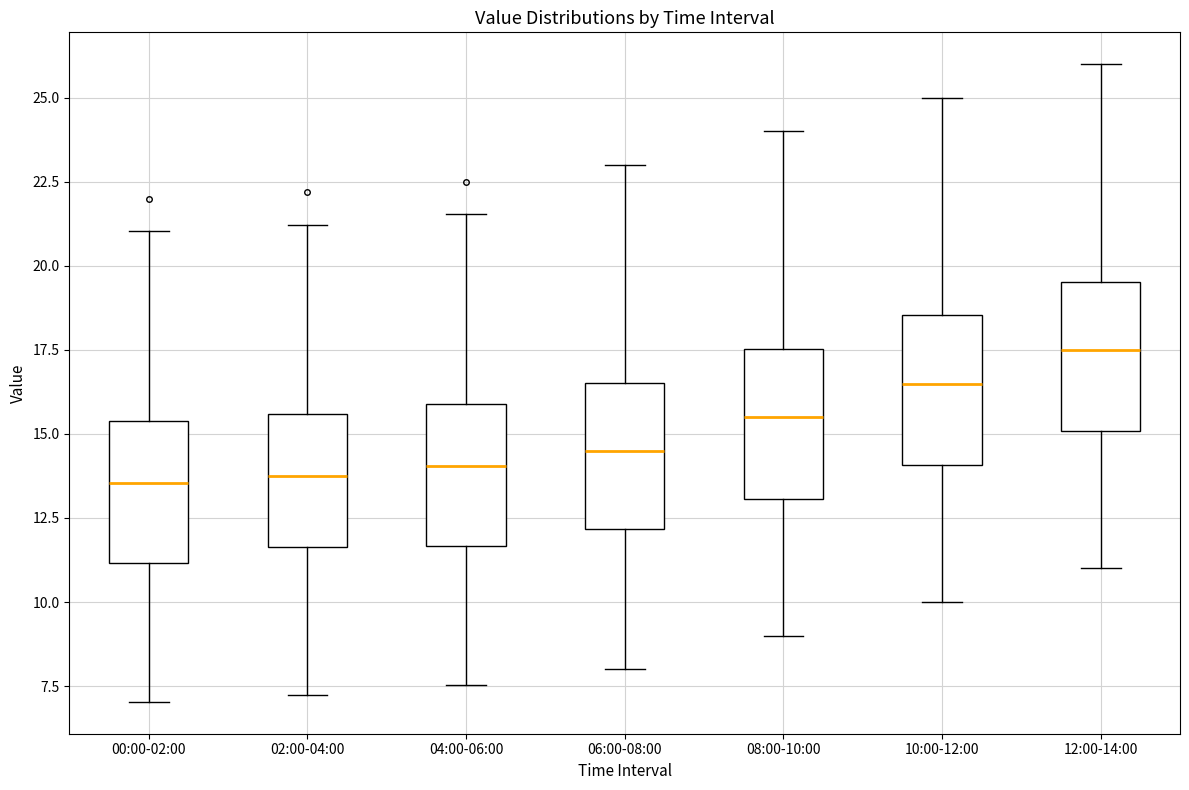

Reading left to right, read every box against the y-axis: the position of its median line, the range the box covers, and the ends of its whiskers. The values are not printed on the chart, so give them approximately, as read against the axis.

00:00-02:00: median 13.5, box 11.0 to 15.5, whiskers 7.0 to 21.0
02:00-04:00: median 13.5, box 11.5 to 15.5, whiskers 7.0 to 21.0
04:00-06:00: median 14.0, box 11.5 to 16.0, whiskers 7.5 to 21.5
06:00-08:00: median 14.5, box 12.0 to 16.5, whiskers 8.0 to 23.0
08:00-10:00: median 15.5, box 13.0 to 17.5, whiskers 9.0 to 24.0
10:00-12:00: median 16.5, box 14.0 to 18.5, whiskers 10.0 to 25.0
12:00-14:00: median 17.5, box 15.0 to 19.5, whiskers 11.0 to 26.0